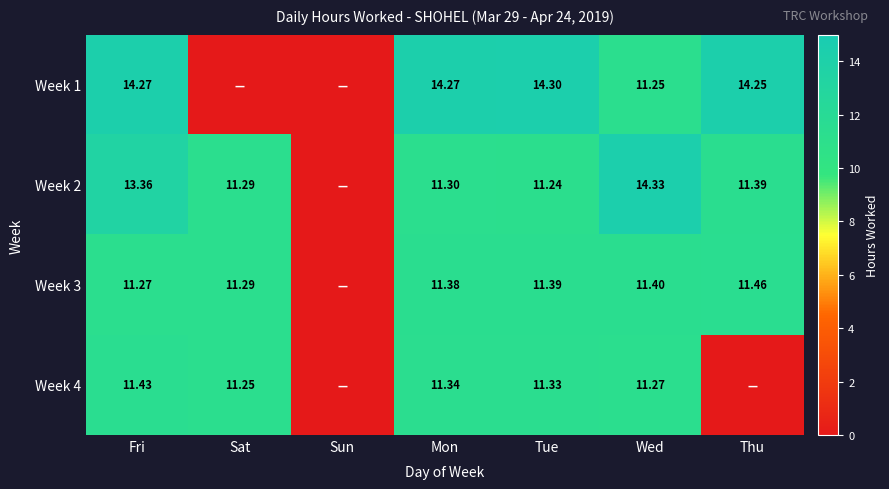

Is the value of Week 1 at Tue greater than the value of Week 3 at Fri?

Yes